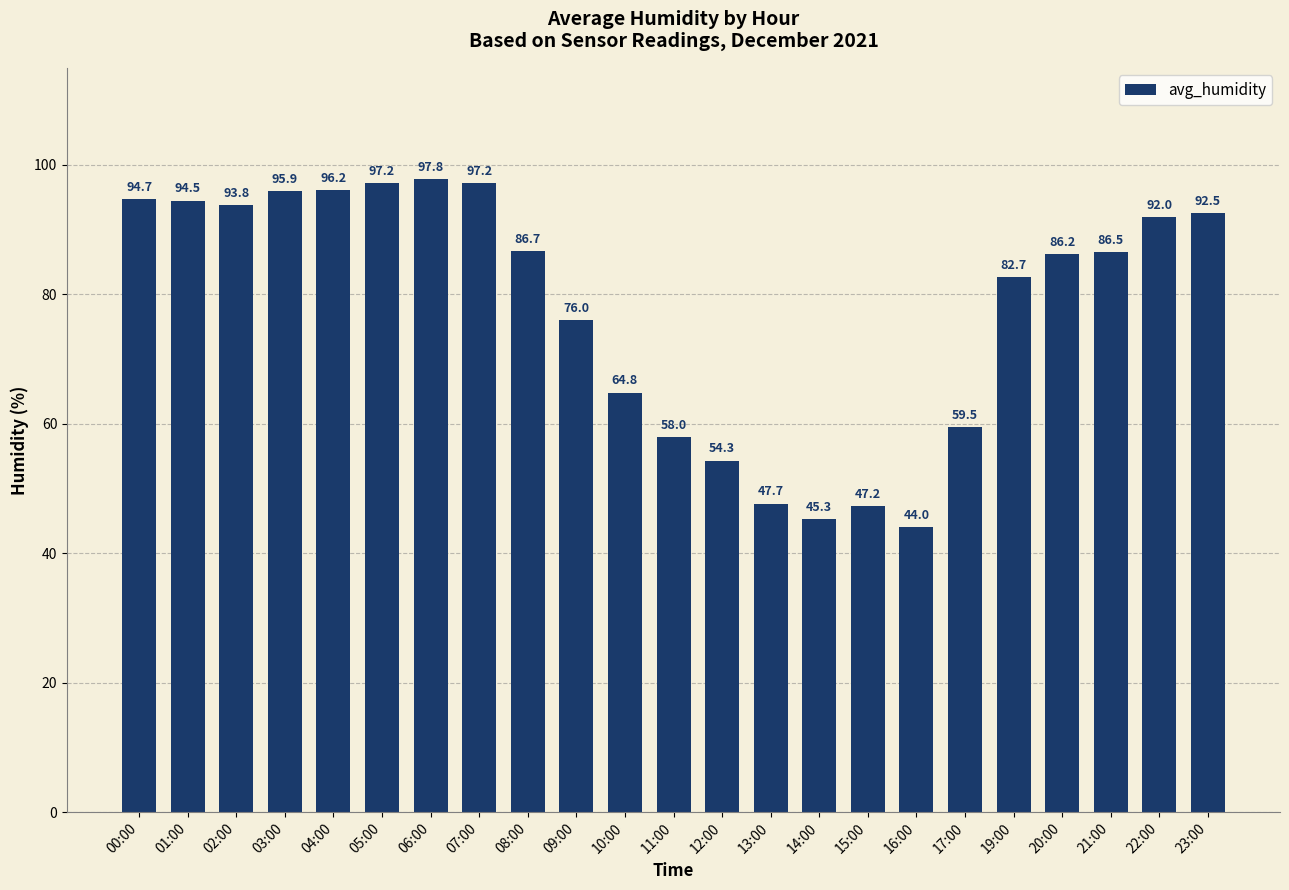

At which label is the value closest to 70?

10:00